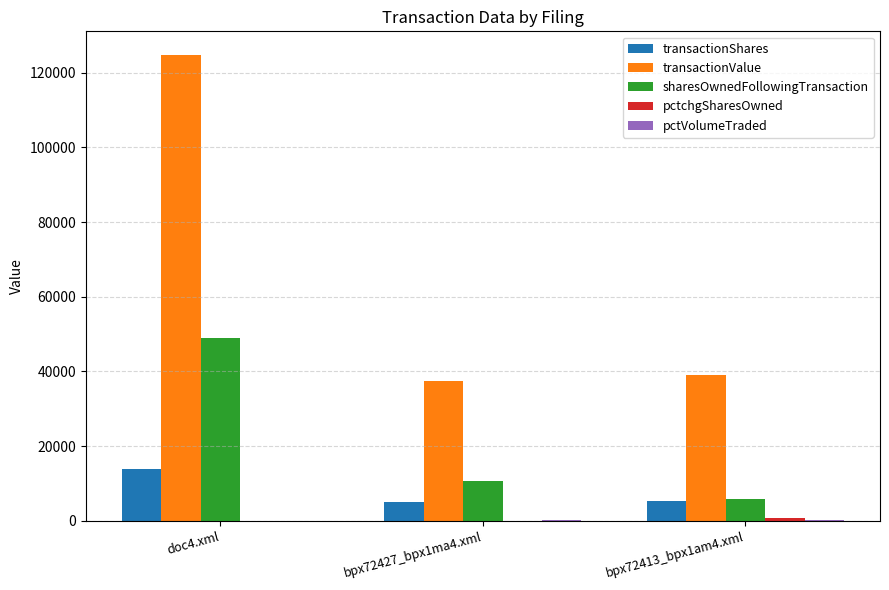

Which series has the widest spread of values?

transactionValue